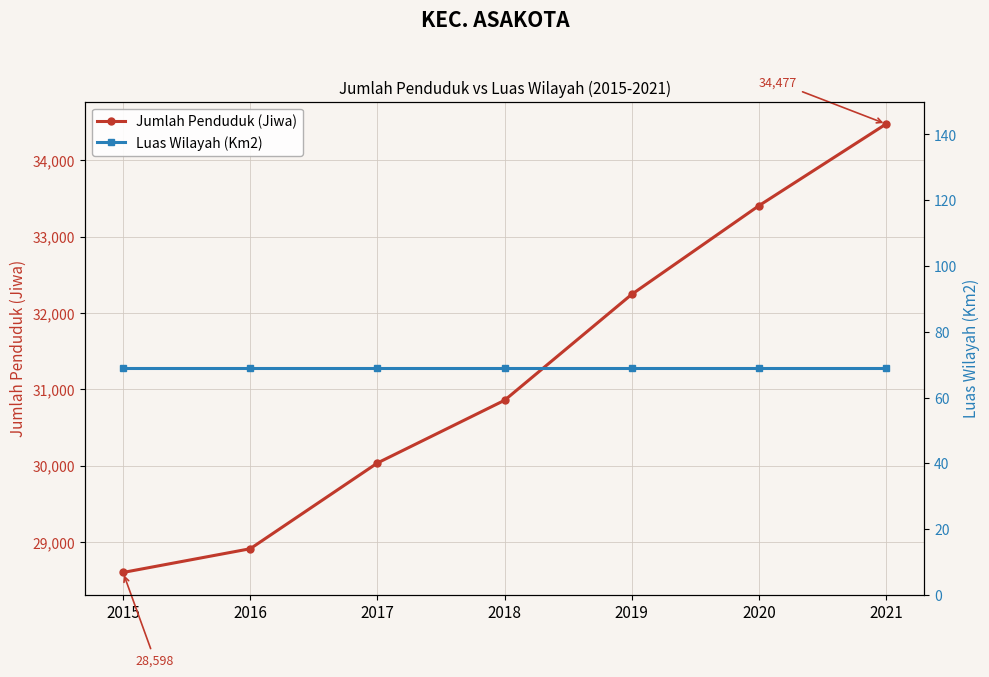

Reading right to left, what are all the values shown in this chart?

Jumlah Penduduk (Jiwa): 34477.0	33406.0	32244.0	30855.0	30033.0	28909.0	28598.0
Luas Wilayah (Km2): 69.0	69.0	69.0	69.0	69.0	69.0	69.0